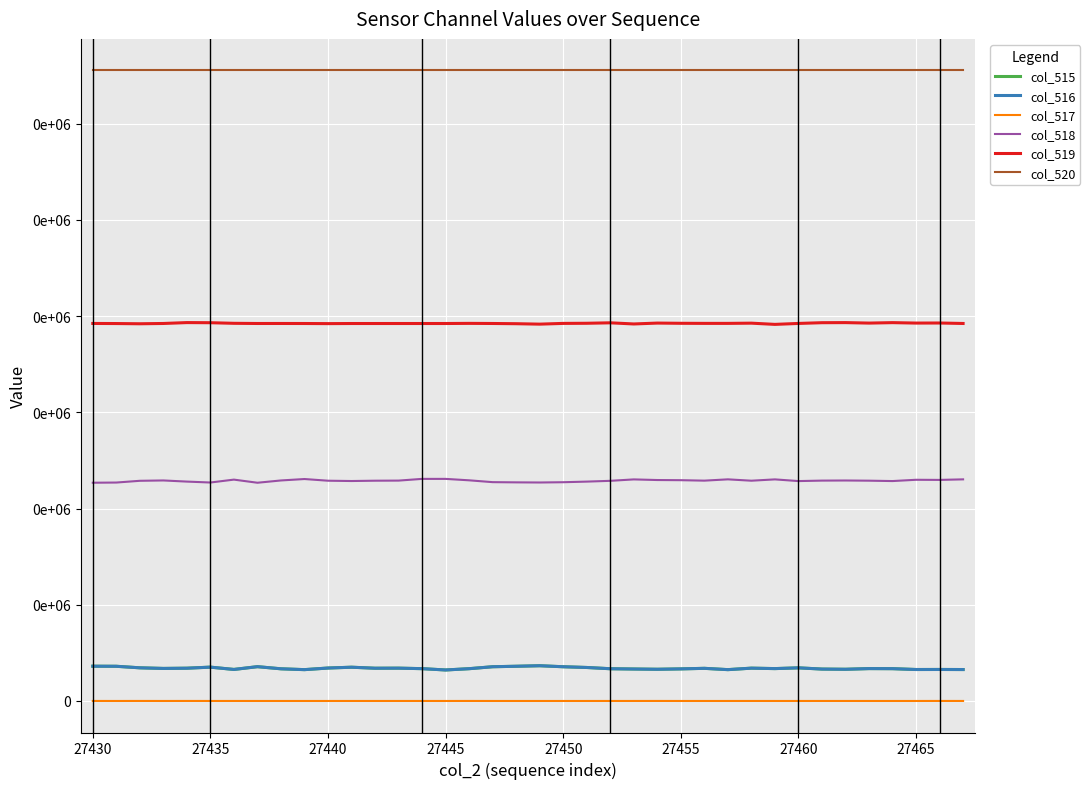

True or false: col_519 and col_516 intersect in this chart.

False